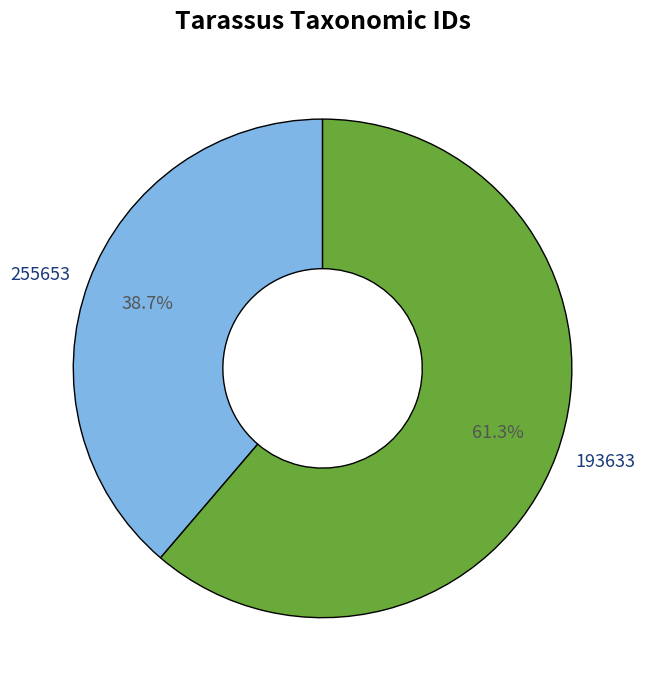

Does 255653 represent more than half of the total?

No